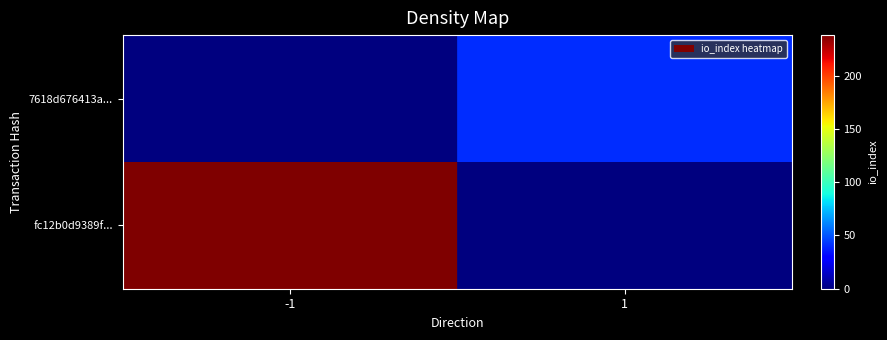

At how many categories does at least one series exceed 119?

1